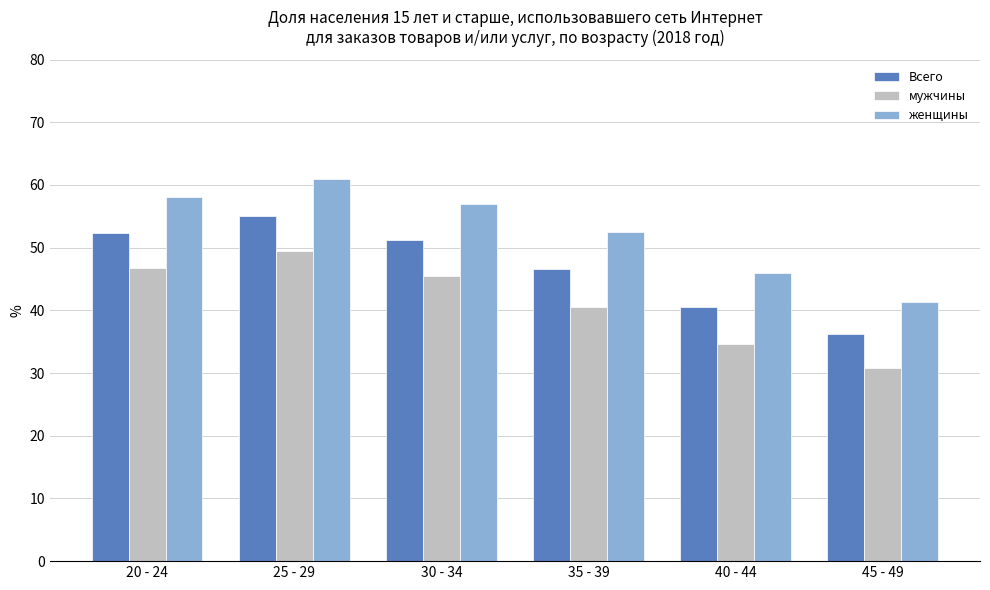

What is the approximate value of женщины at 25 - 29?

60.9